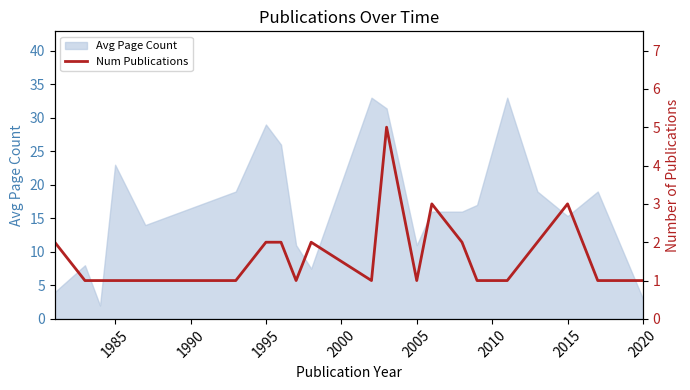

Is it true that Avg Page Count equals 21.3 at 2015?

False